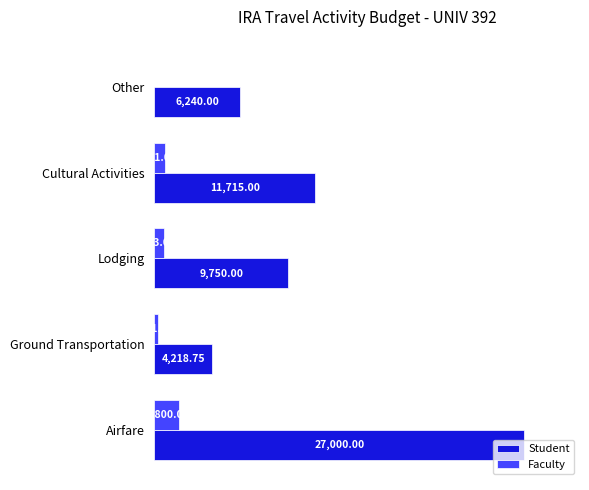

Which series has the largest total across all categories?

Student